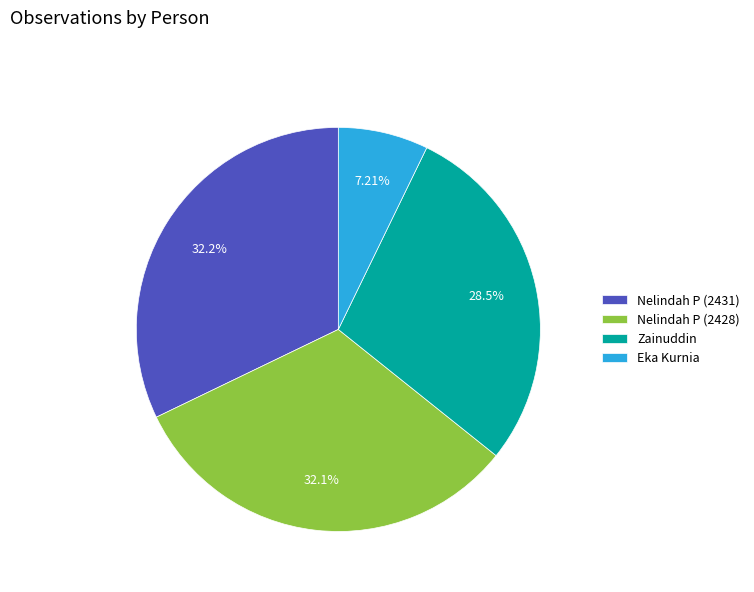

To the nearest percent, what portion does Eka Kurnia represent?

7%